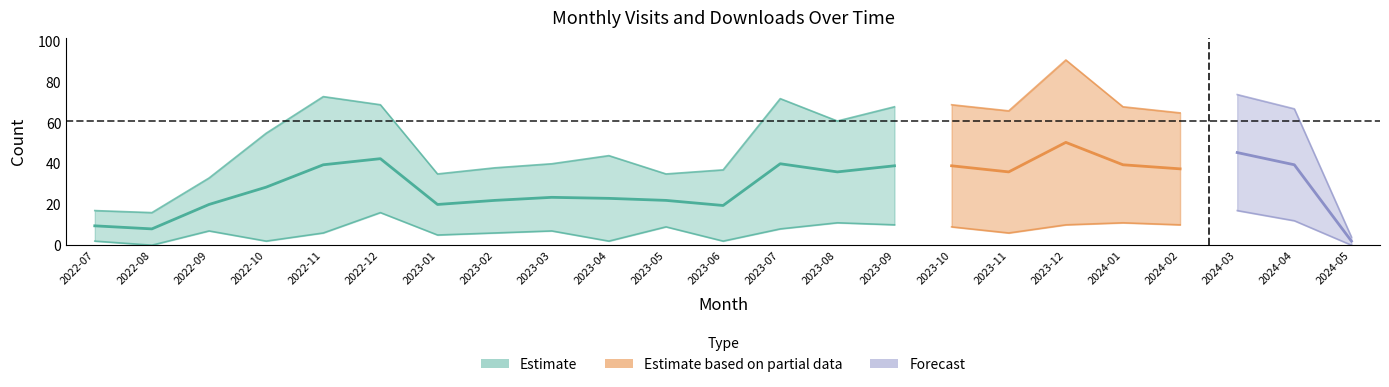

What is the highest value of the monthly_visit series?

91